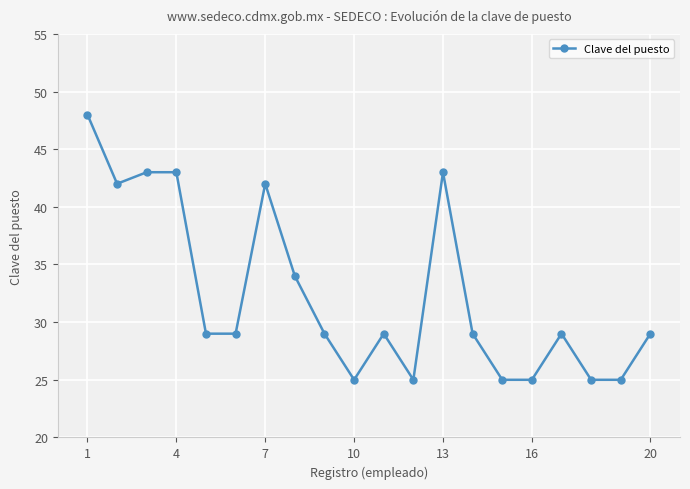

True or false: the data has more than 2 interior local peaks.

True